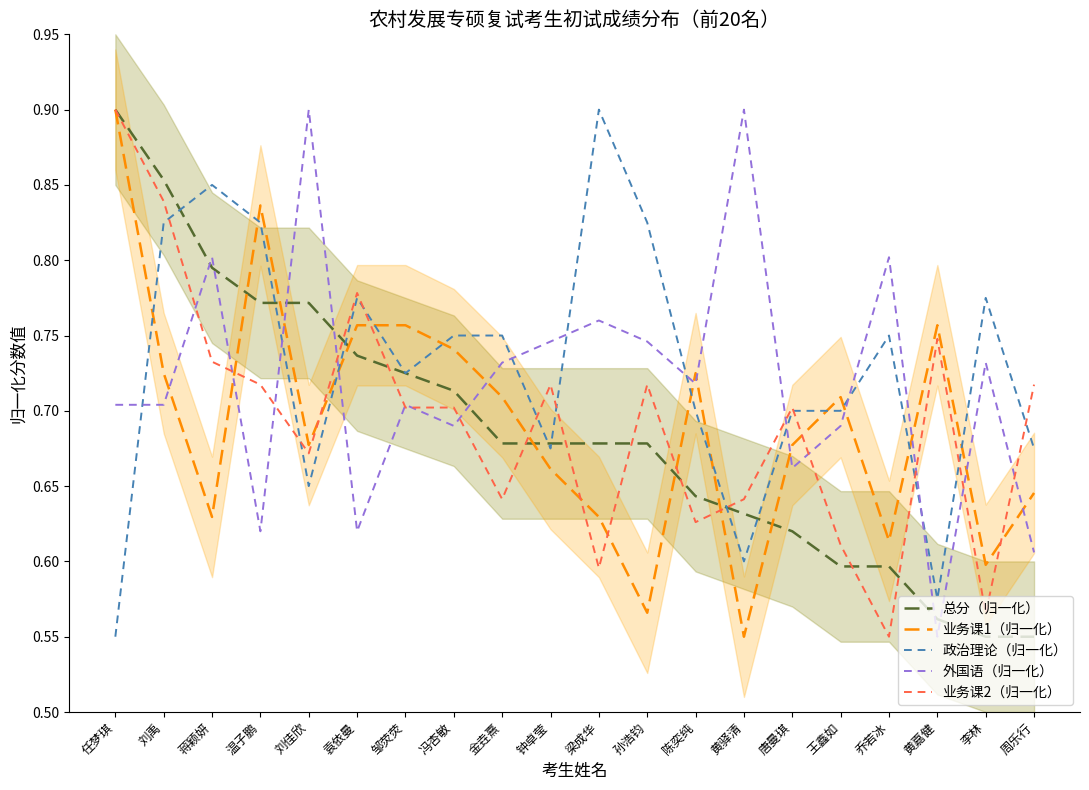

What is the smallest value displayed?

0.6